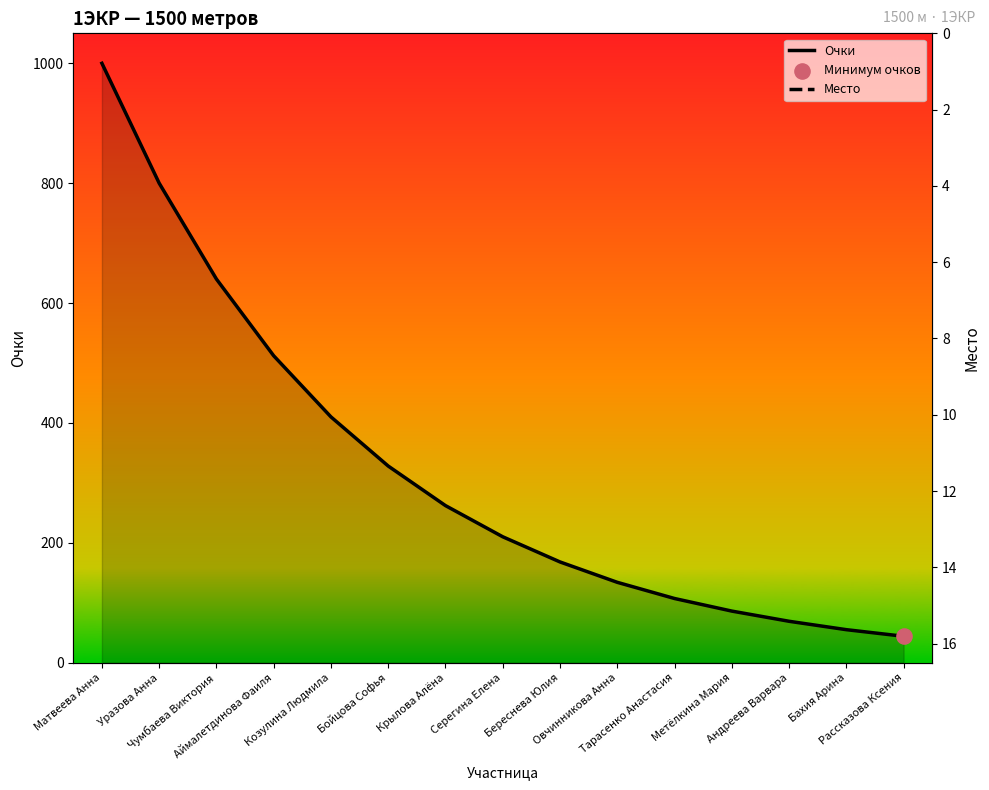

Which series contains the lowest Y value?

Место